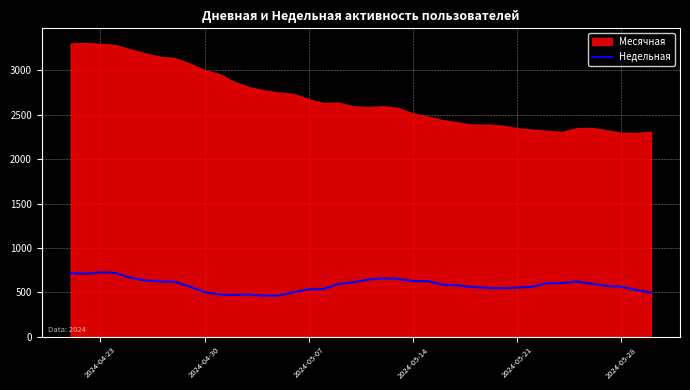

How many lines are shown in the chart?

1